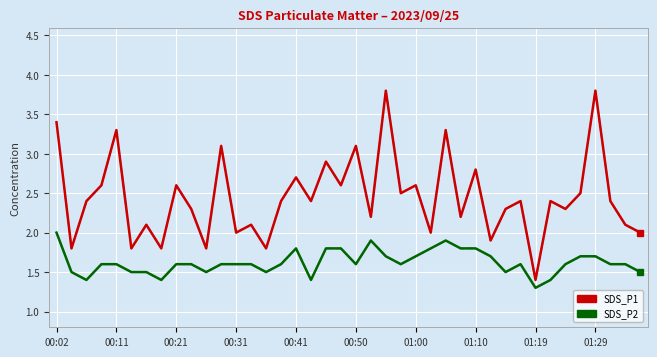

What is the minimum value shown in the chart?

1.3